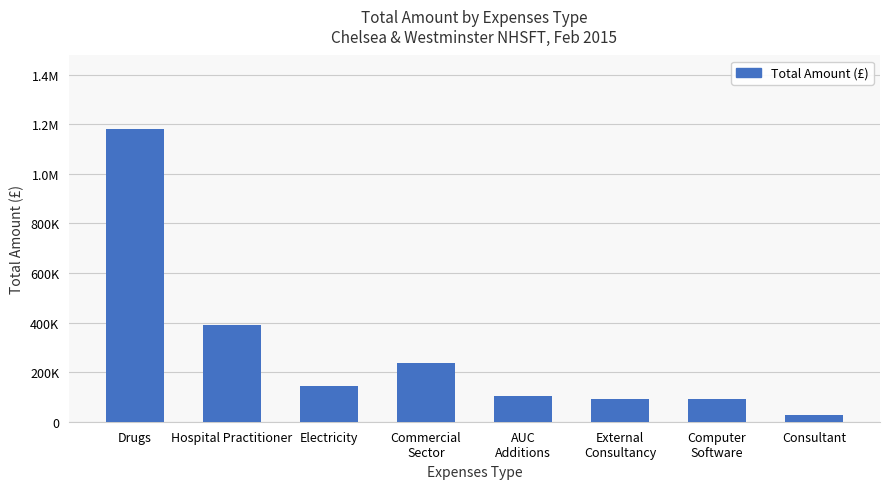

What position from the right is External
Consultancy?

3